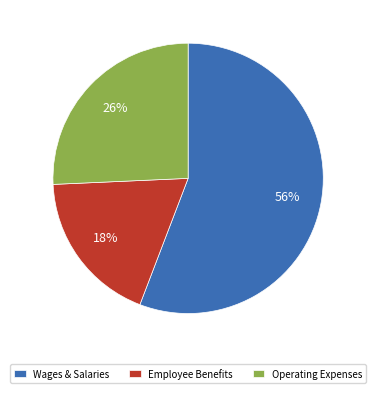

What is the ratio of the value at Employee Benefits to the value at Operating Expenses?

0.7